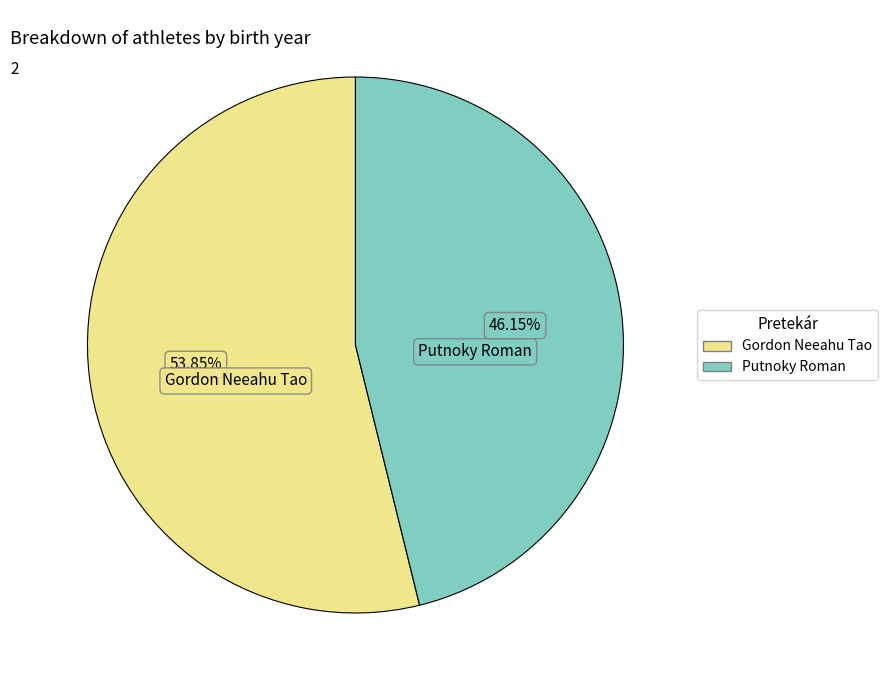

What is the smallest slice in the pie chart?

Putnoky Roman